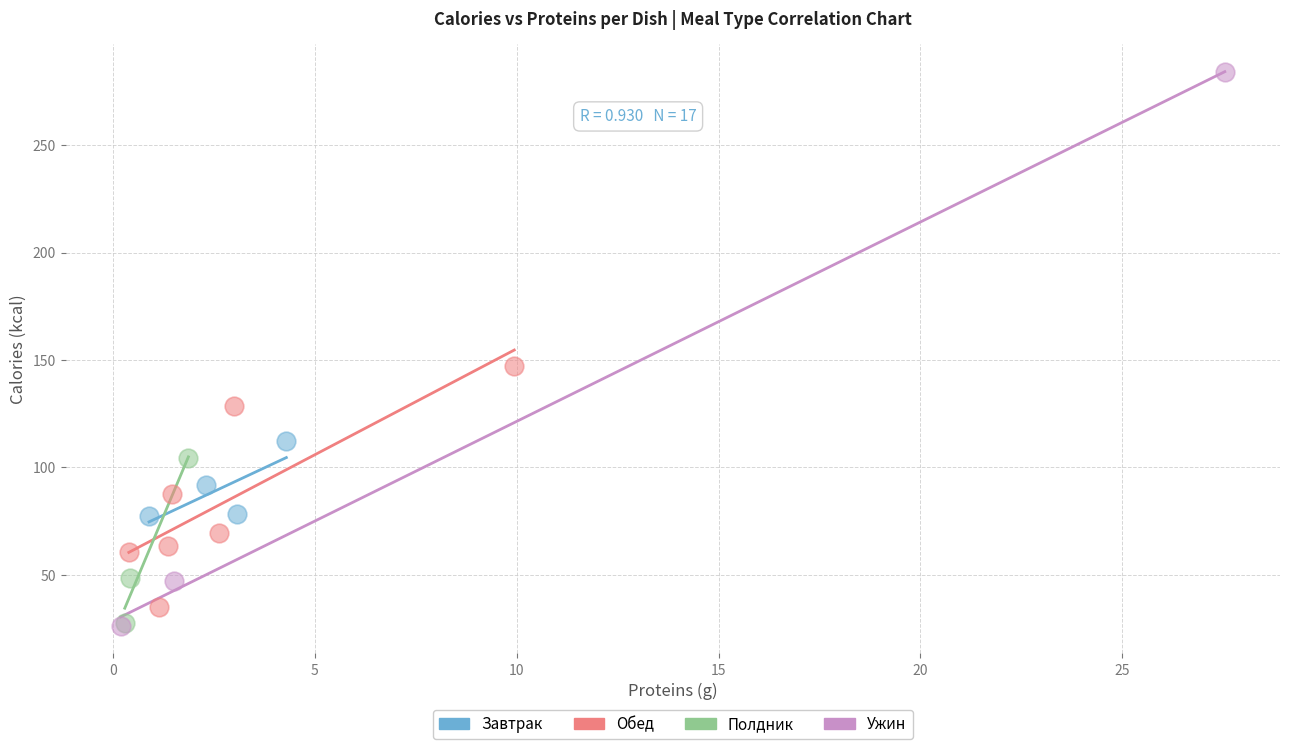

Which series has the largest Y range (max minus min)?

Ужин